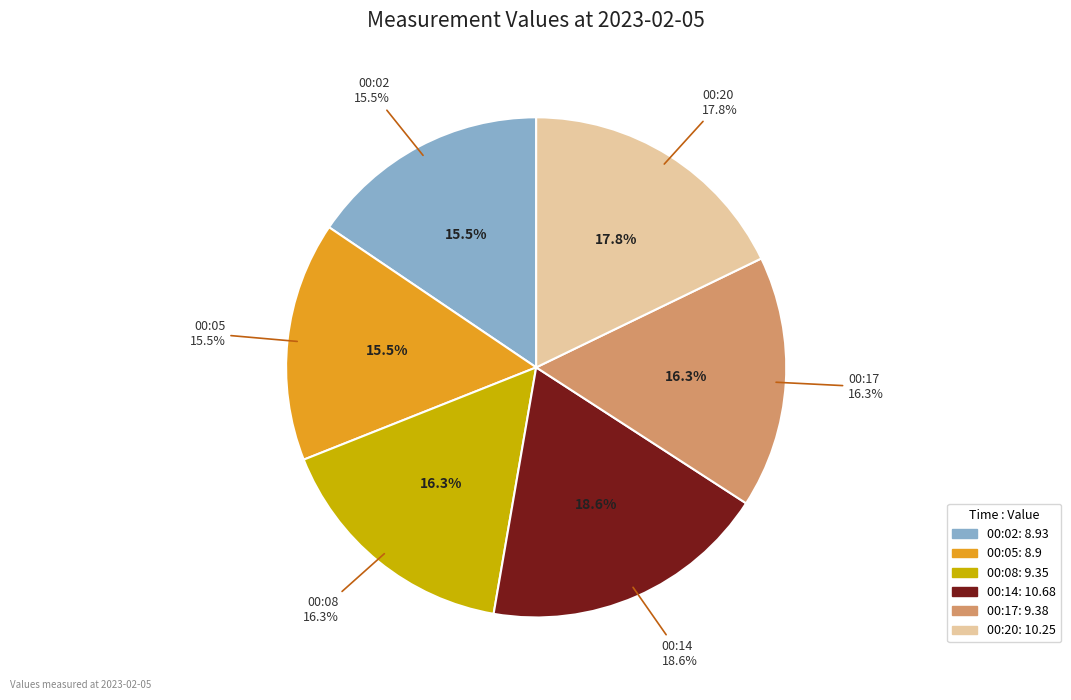

What is the smallest slice in the pie chart?

2023-02-05T00:05:15.754Z